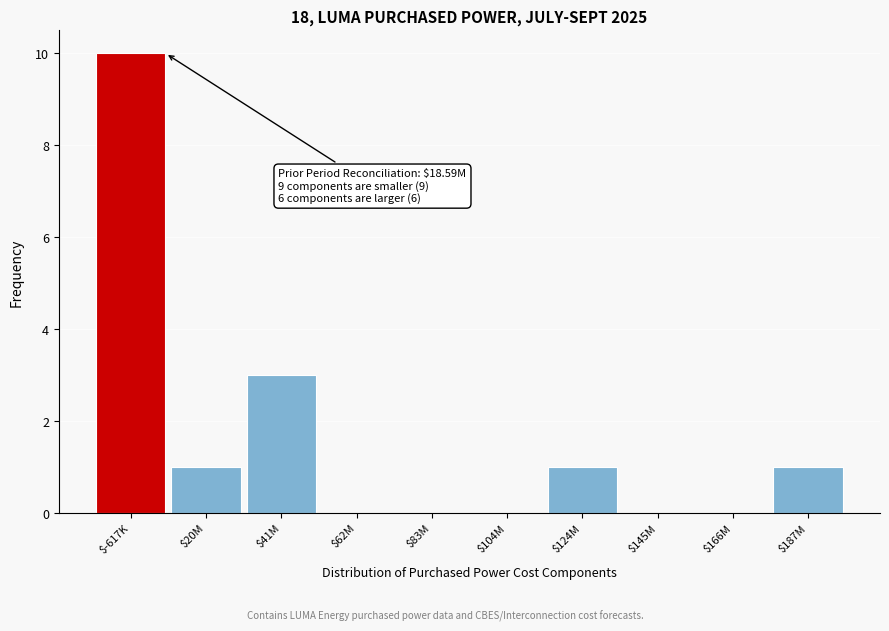

What is the maximum value shown in the chart?

10